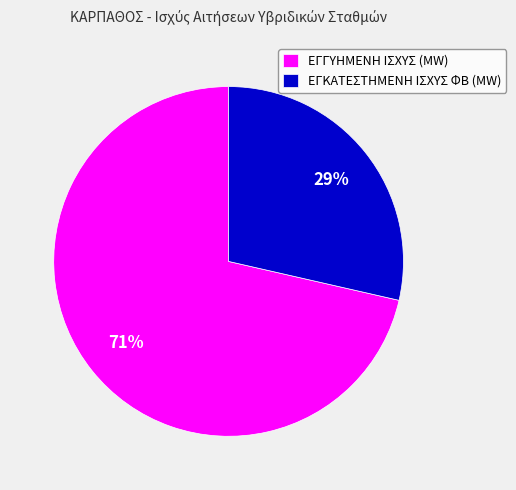

The ΕΓΓΥΗΜΕΝΗ ΙΣΧΥΣ (MW) slice represents 64% of the pie. True or false?

False